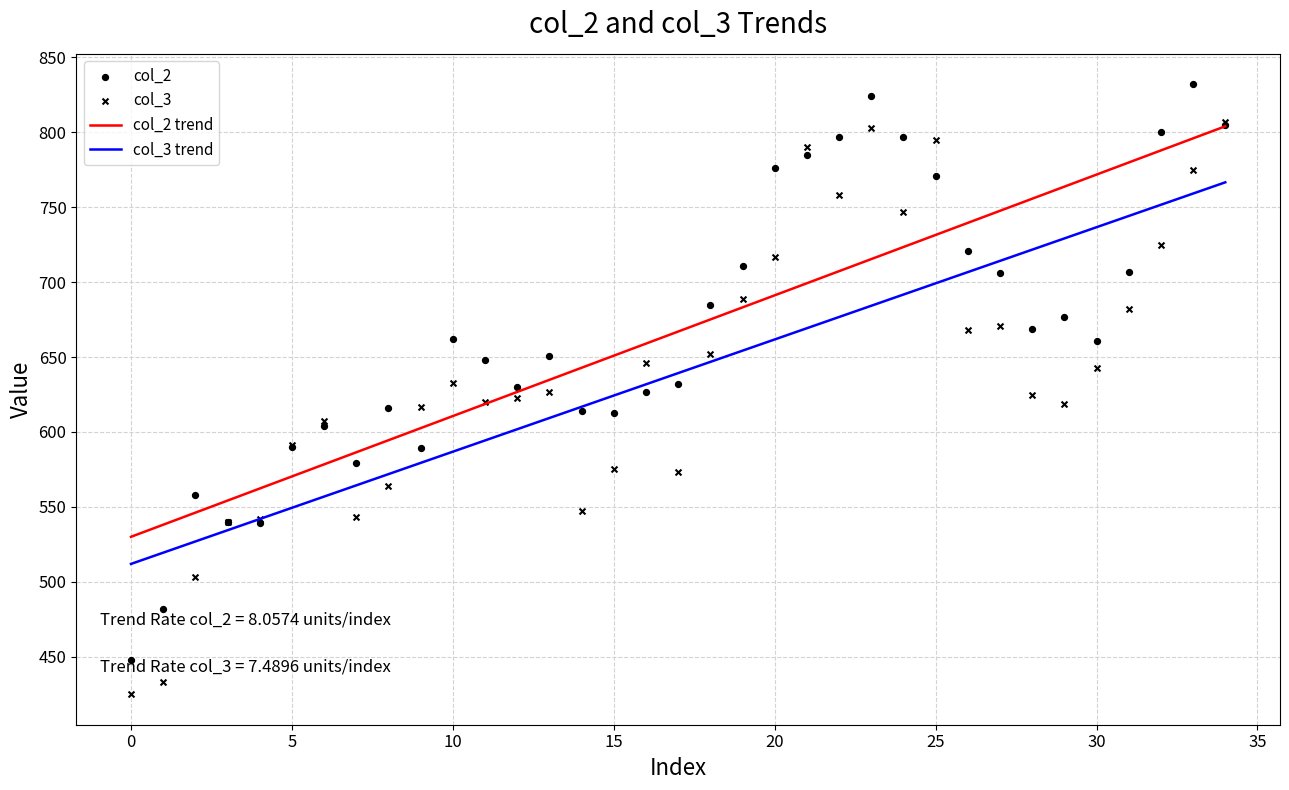

True or false: col_2 trend and col_3 trend intersect in this chart.

False